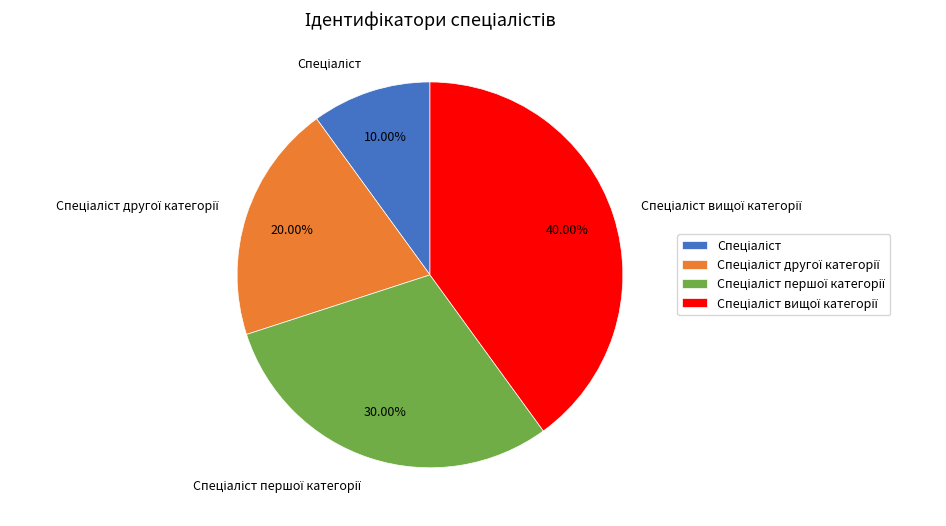

Is there any slice that represents more than half of the pie?

No